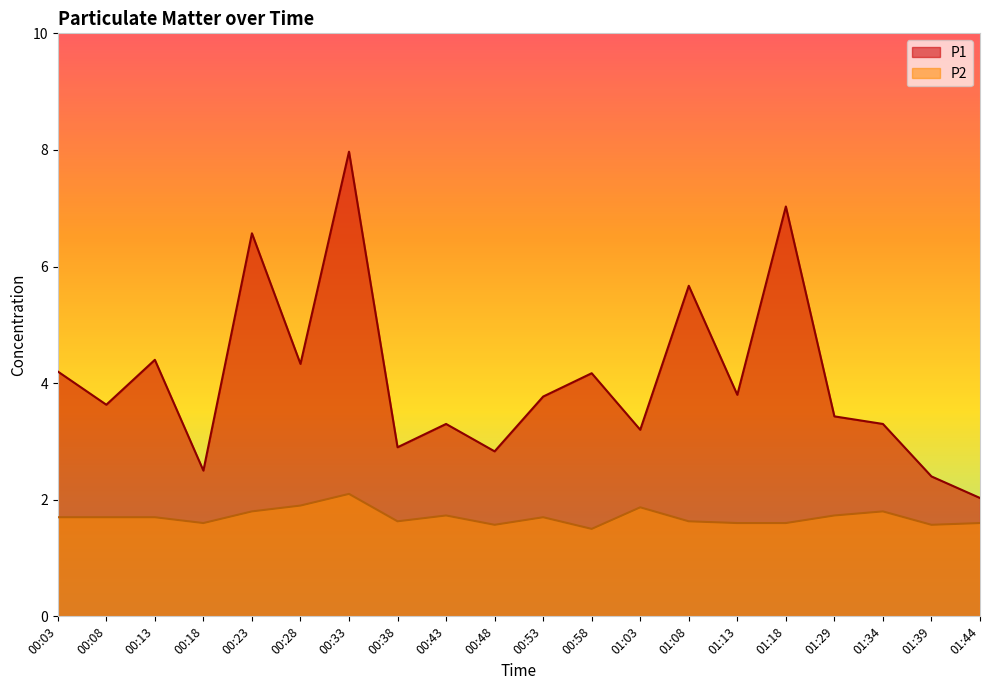

How many lines are shown in the chart?

2